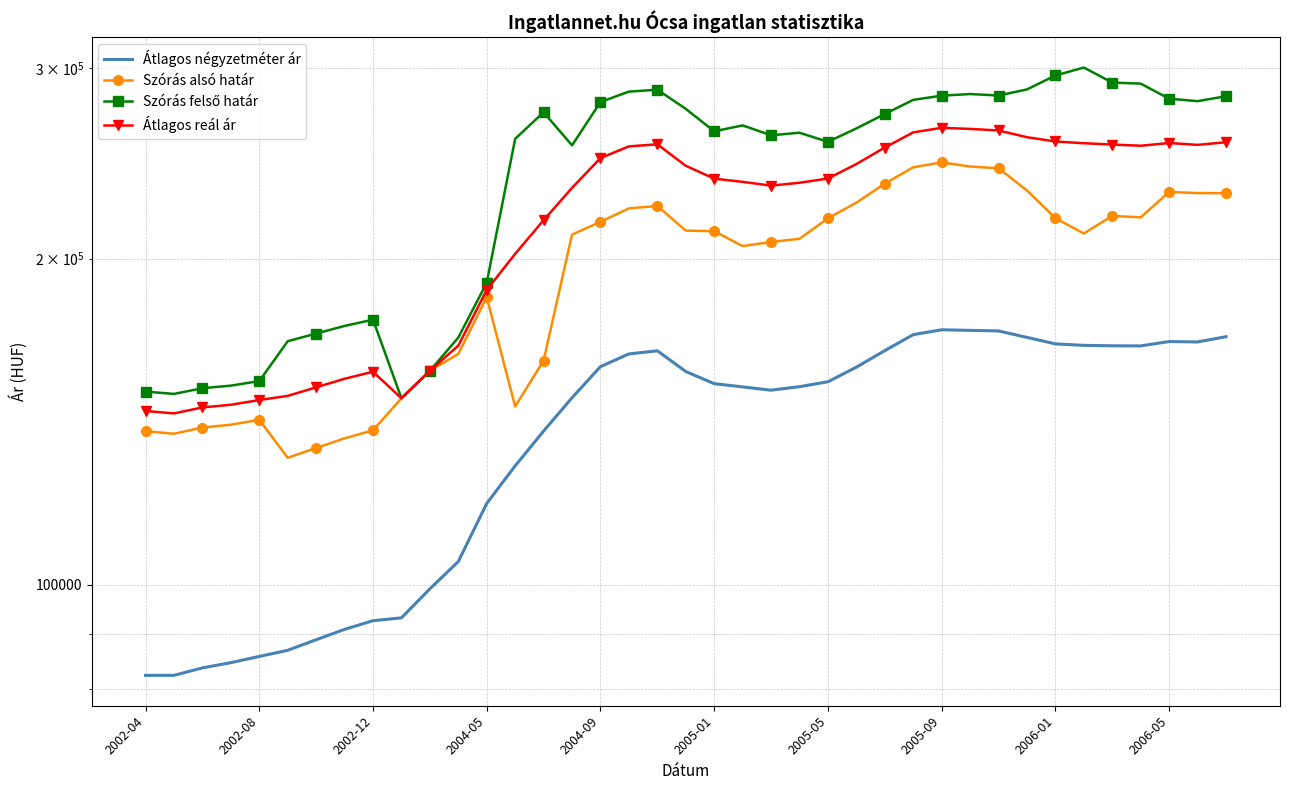

How many lines are shown in the chart?

4